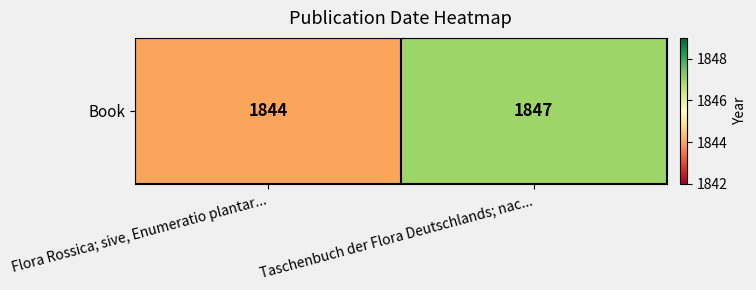

List the labels in order of value, largest first.

Taschenbuch der Flora Deutschlands; nac..., Flora Rossica; sive, Enumeratio plantar...